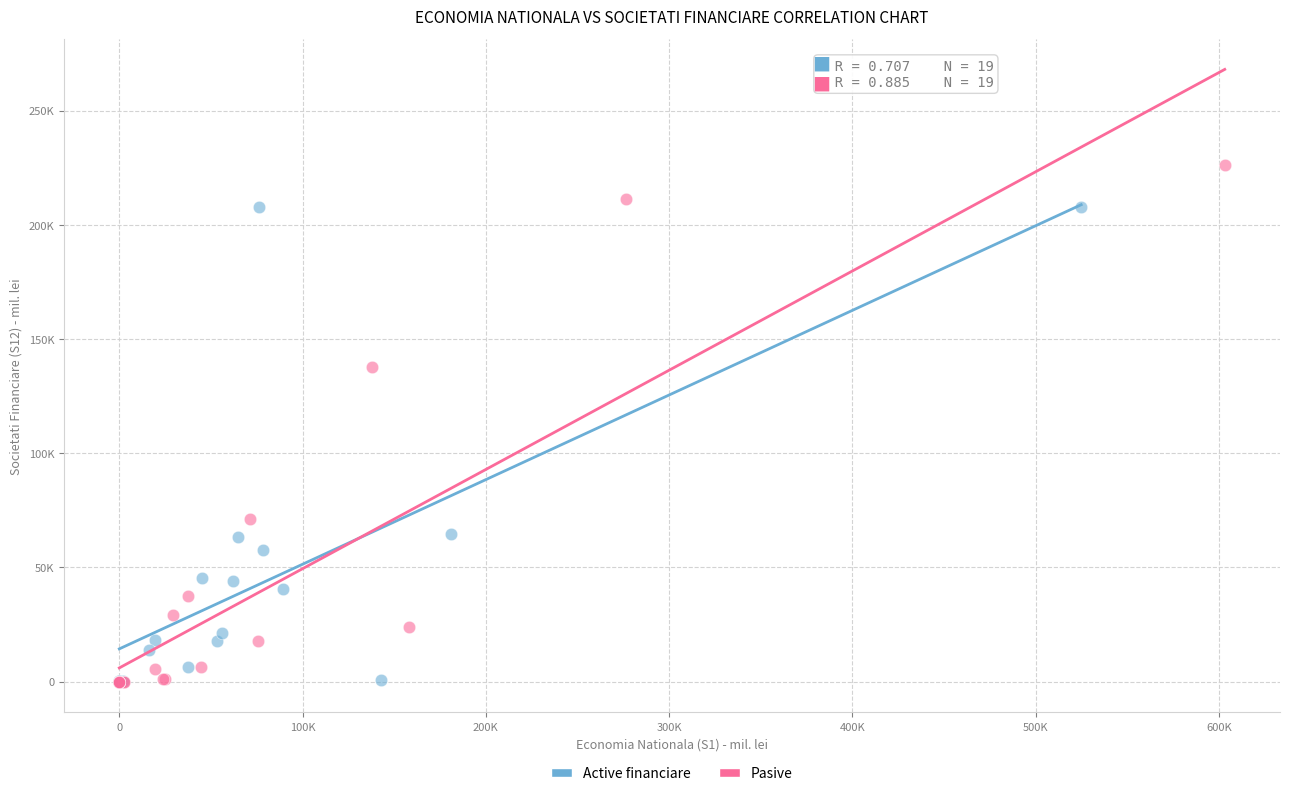

What are all the series names shown in the legend?

Active financiare, Pasive